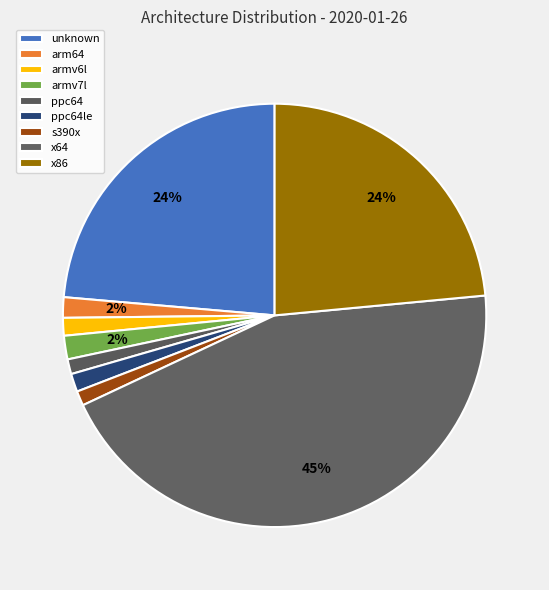

Combined, do armv7l and x64 account for over 50%?

No